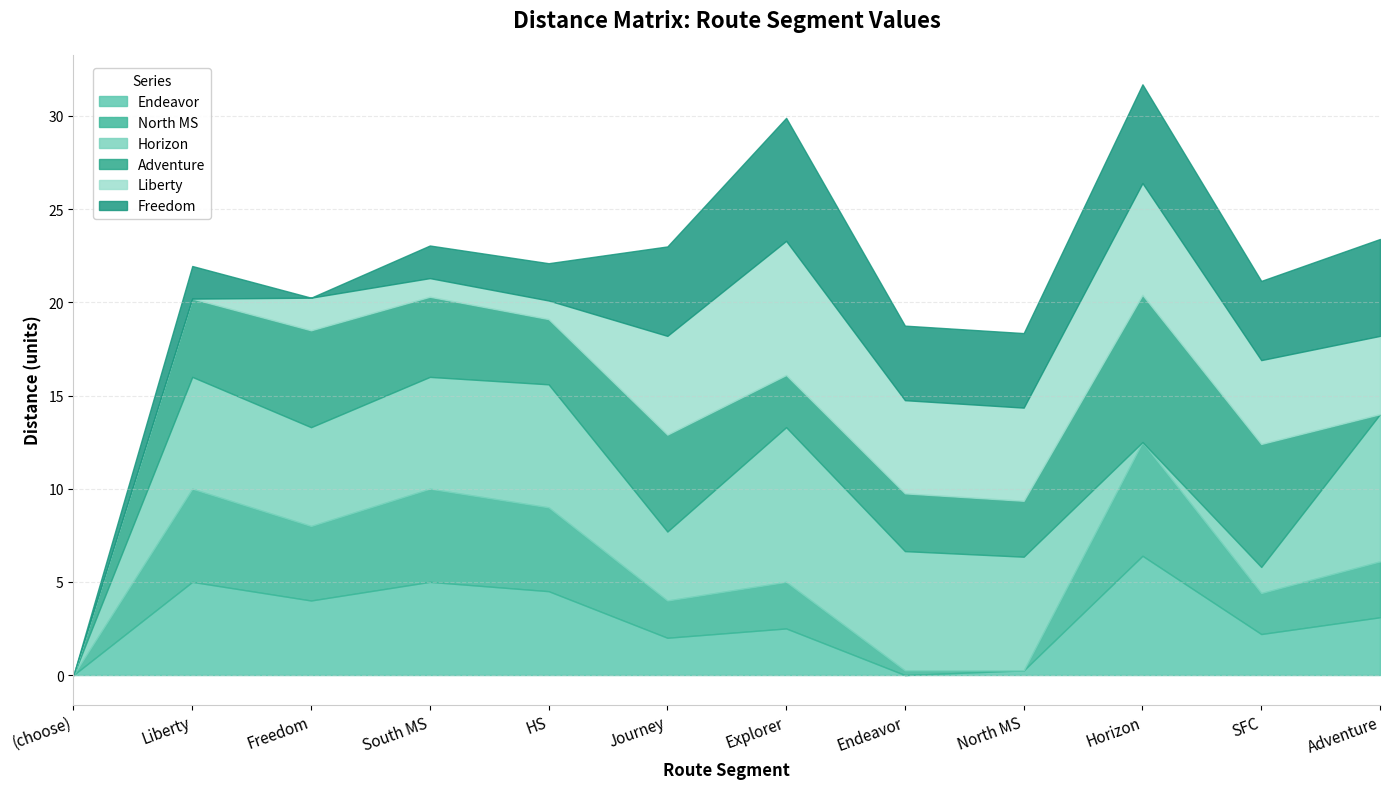

The value of North MS at SFC is 2.2. True or false?

True